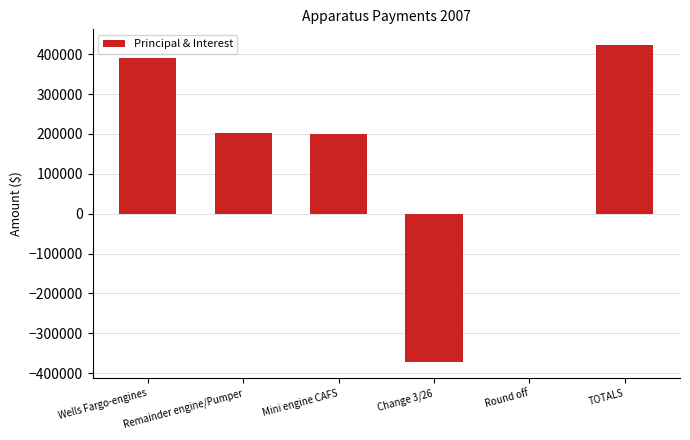

What is the difference between the values at Wells Fargo-engines and Change 3/26?

763936.2